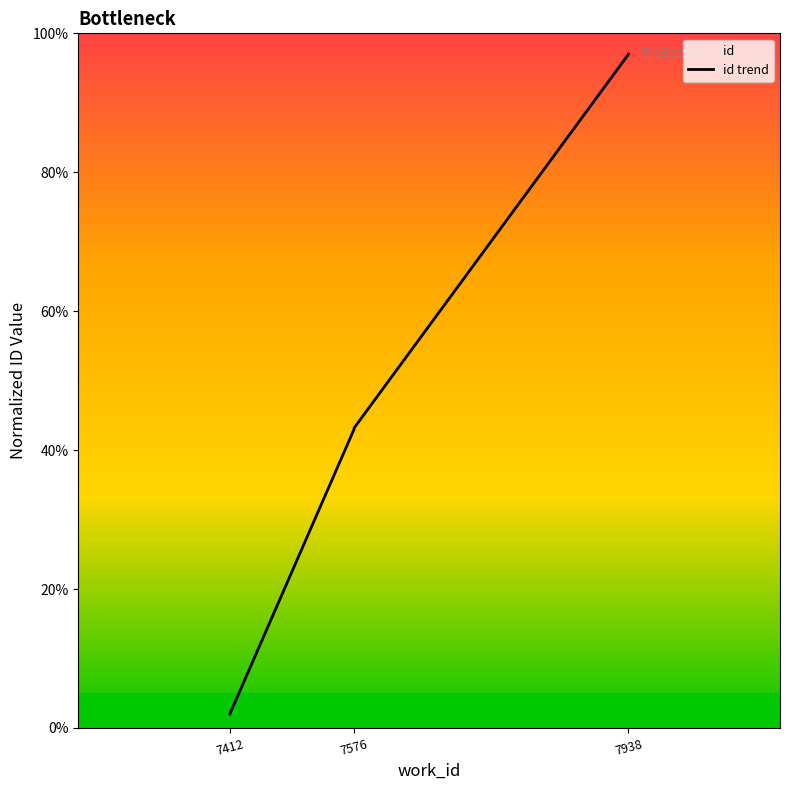

True or false: there are more than 0 points higher than both neighbors.

False